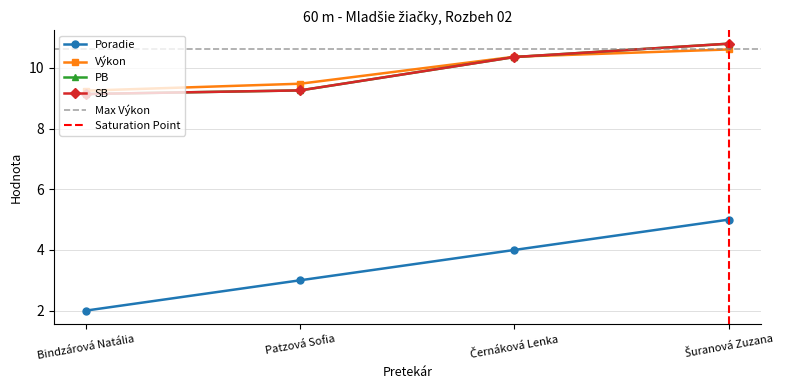

List the labels in order of Výkon value, smallest first.

Bindzárová Natália, Patzová Sofia, Černáková Lenka, Šuranová Zuzana